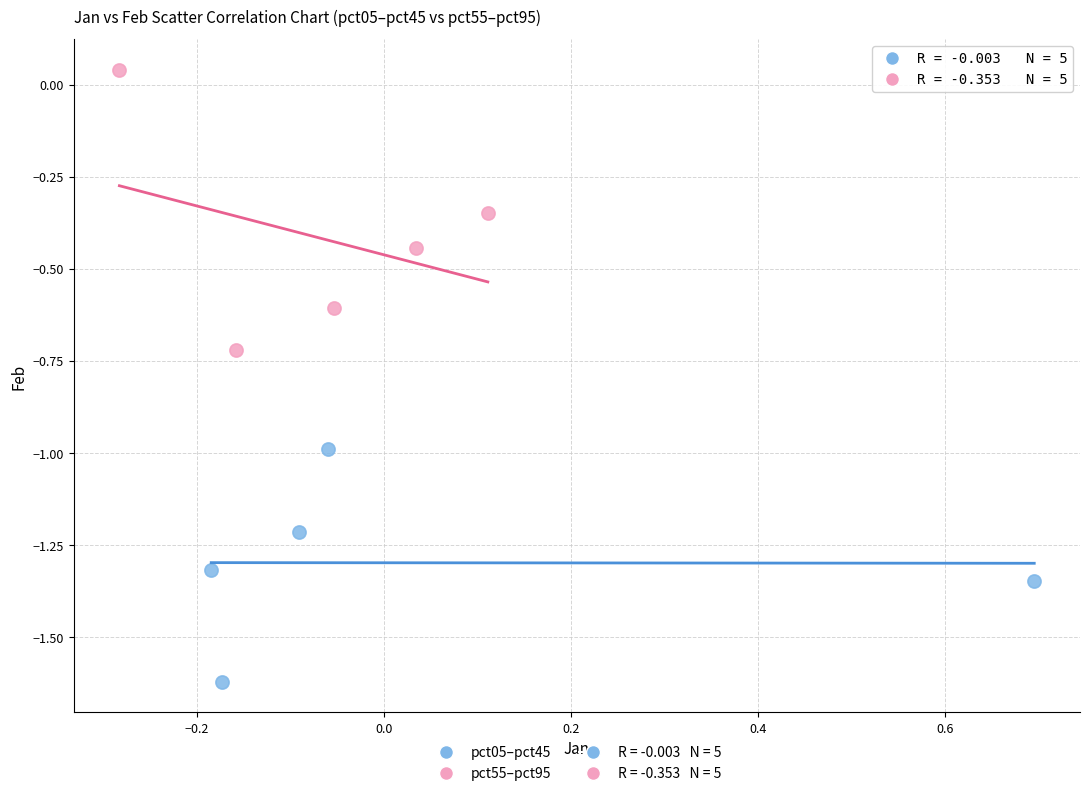

Which series has the largest Y range (max minus min)?

pct55–pct95